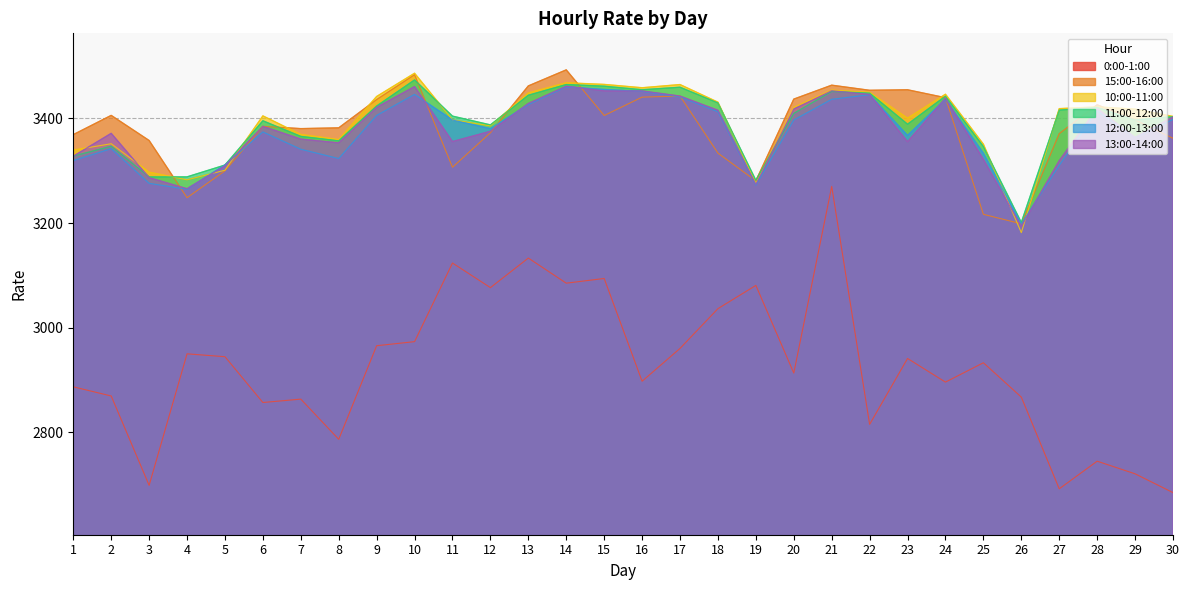

What are all the series names shown in the legend?

0:00-1:00, 15:00-16:00, 10:00-11:00, 11:00-12:00, 12:00-13:00, 13:00-14:00